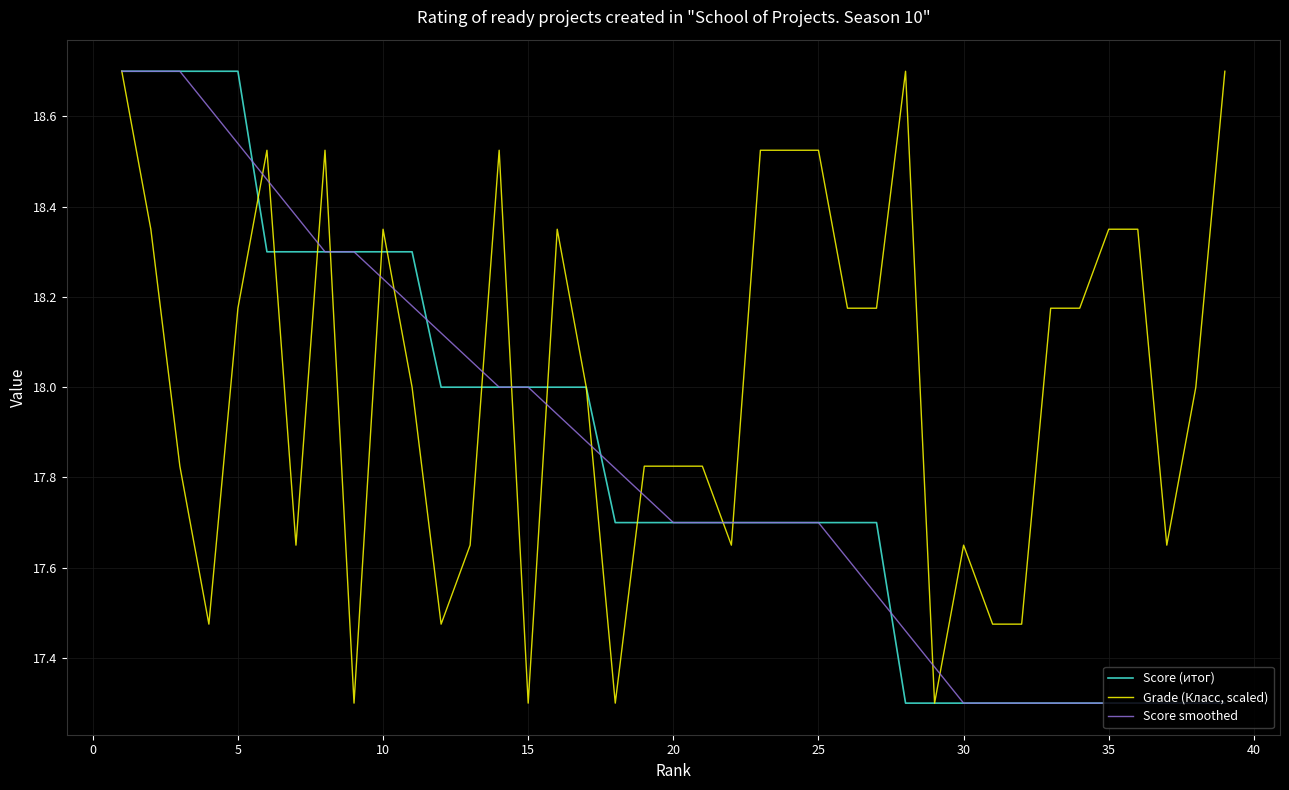

What is the difference between the second highest and second lowest values in the Score smoothed series?

1.4